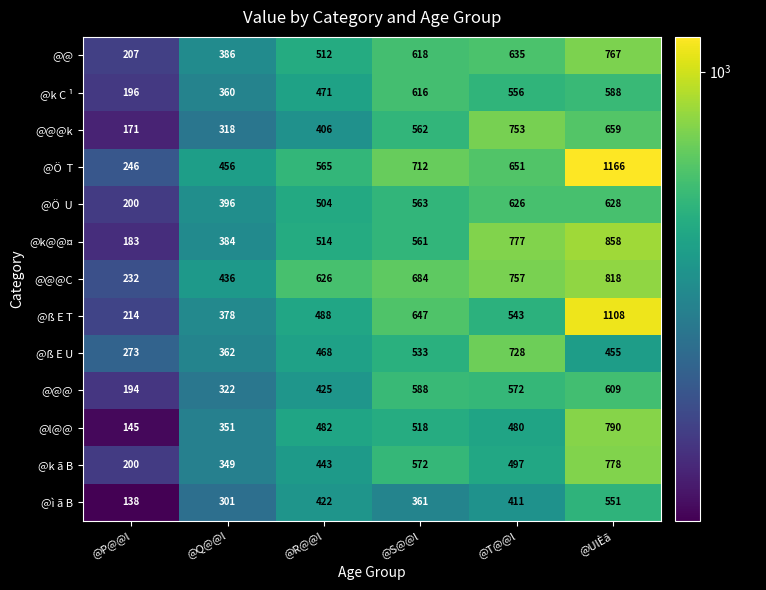

What is the total value across all series at @Q@@l?

4799